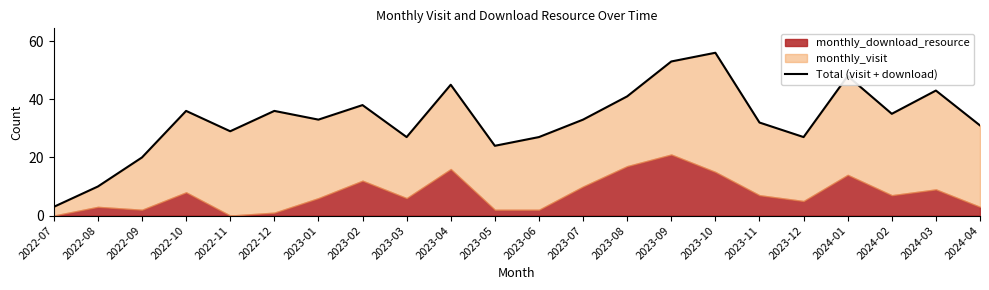

What is the difference between the second highest and minimum values?

50